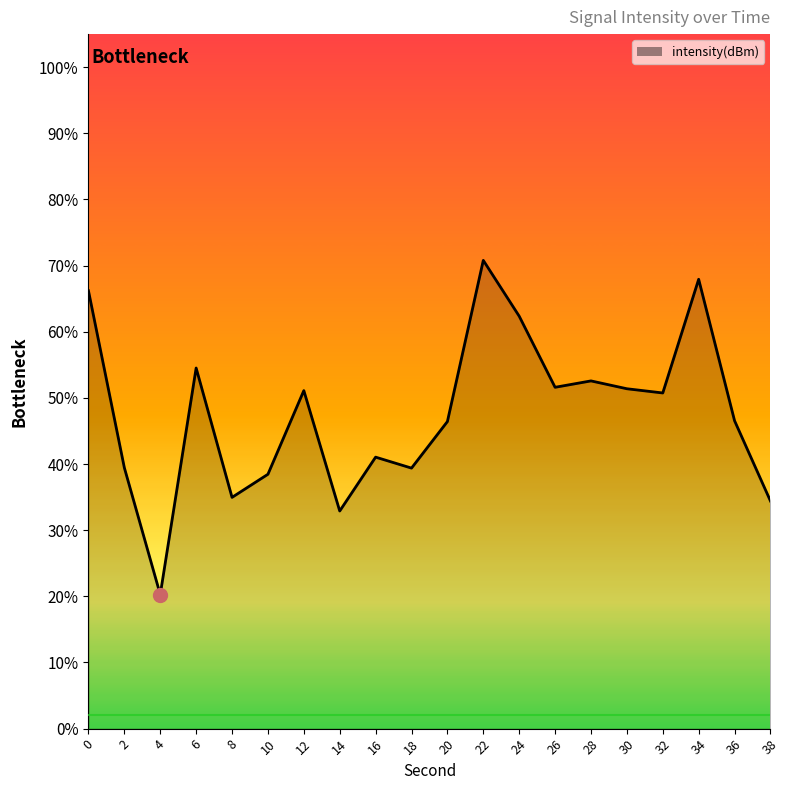

How many interior local peaks (higher than both neighbors) does the data have?

6